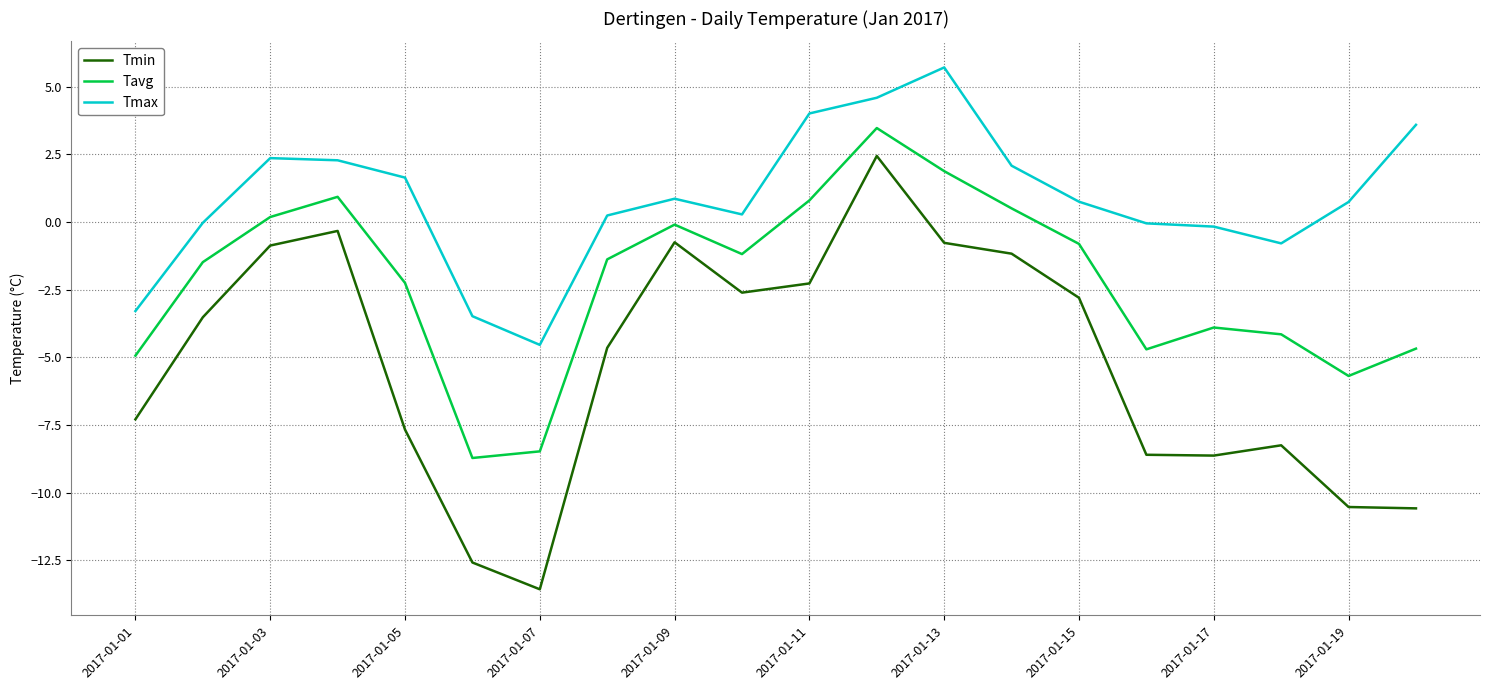

What is the lowest value of the Tmax series?

-4.5